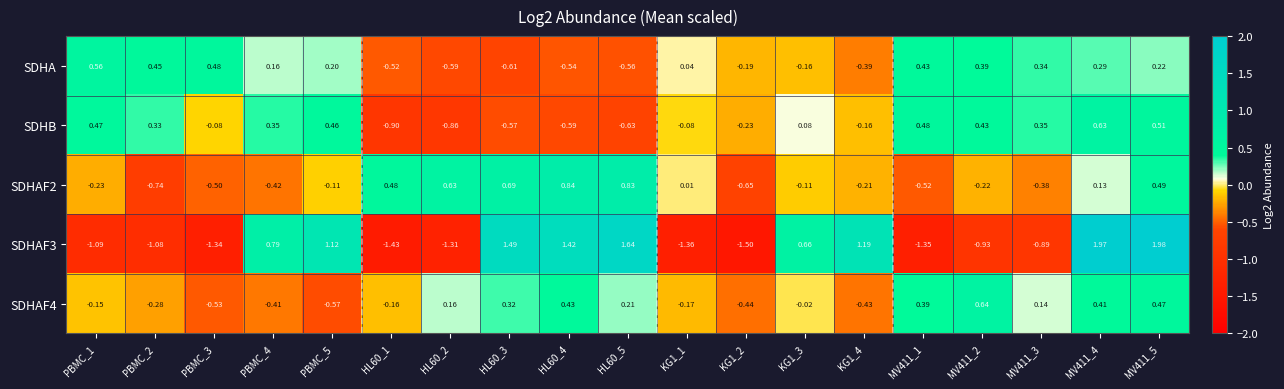

Is the value of SDHAF3 at HL60_5 greater than the value of SDHAF2 at KG1_3?

Yes